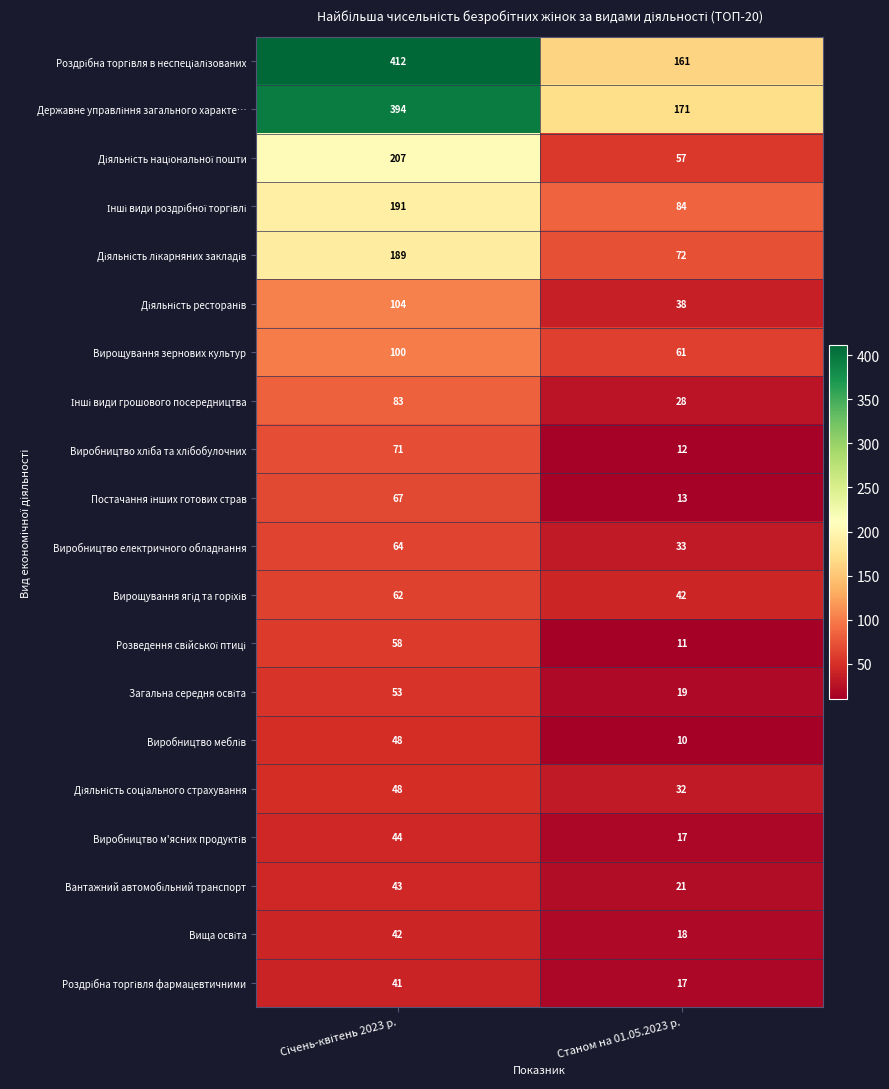

Which label corresponds to the smallest value in the chart?

Станом на 01.05.2023 р.